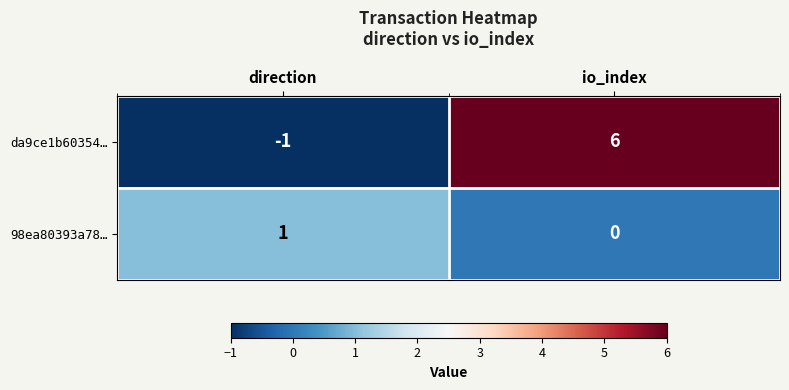

Is it true that 98ea80393a78… equals 0 at io_index?

True